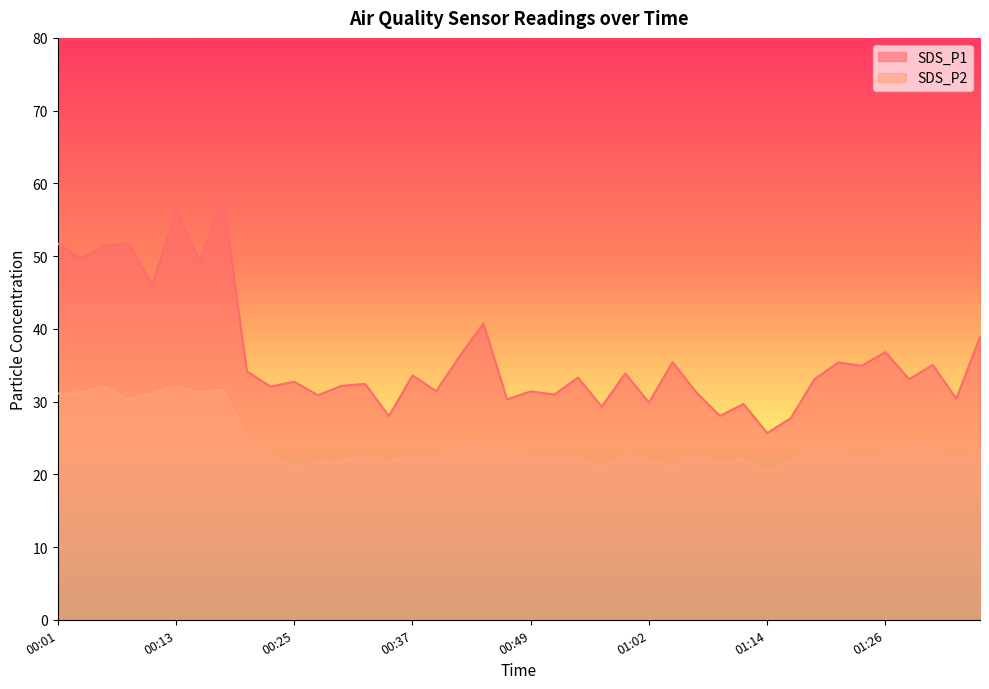

Which has a higher value, 00:30 or 01:36?

01:36